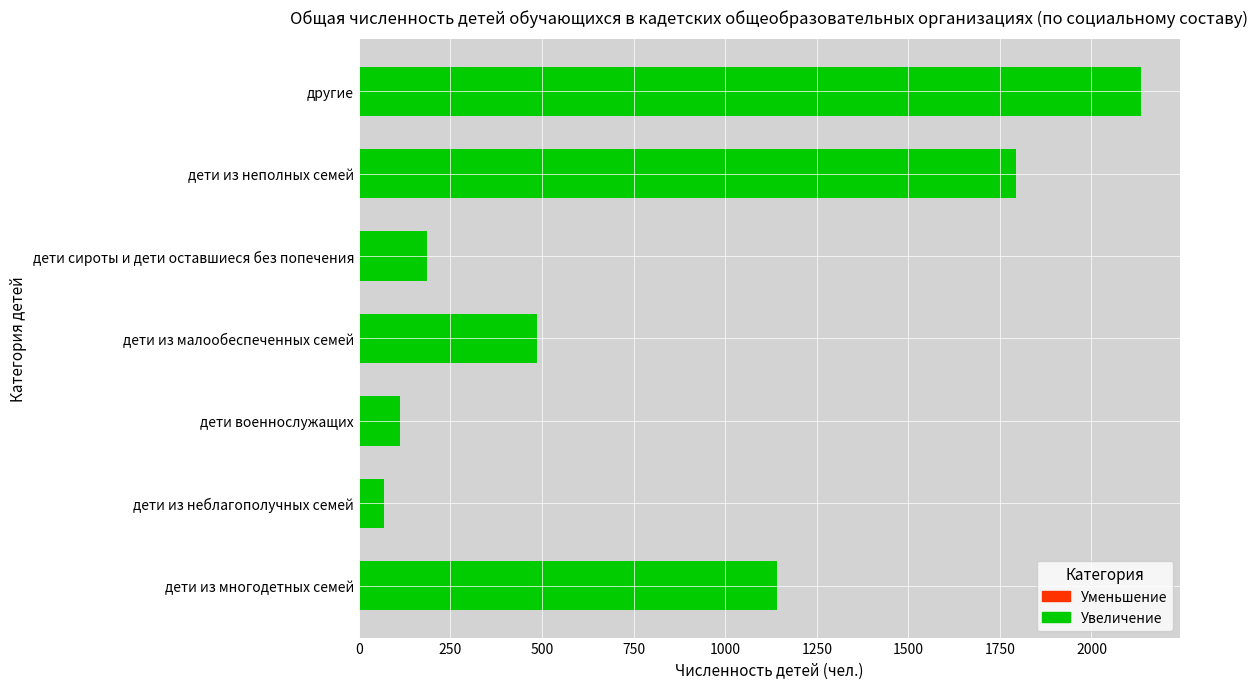

Is it true that the value at дети сироты и дети оставшиеся без попечения is 185?

True